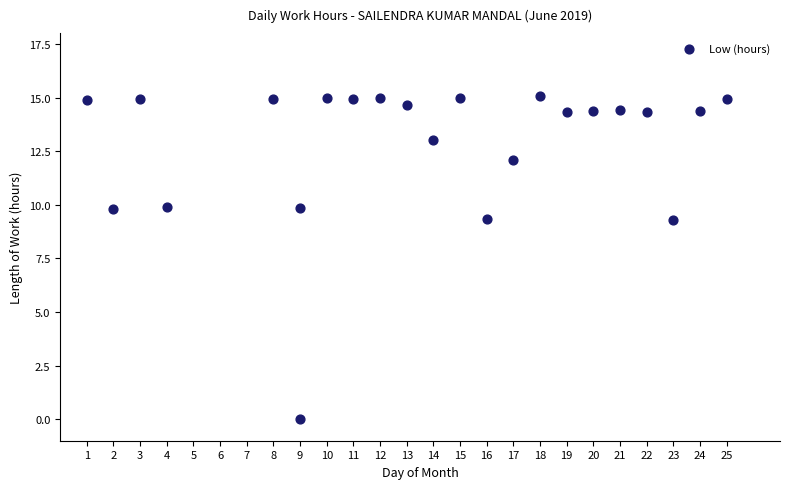

What is the range of X values (max minus min)?

24.0